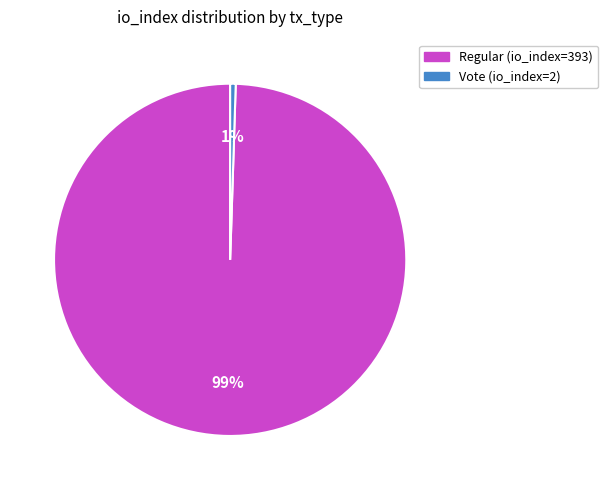

Rank the categories by value from lowest to highest.

Vote (io_index=2), Regular (io_index=393)